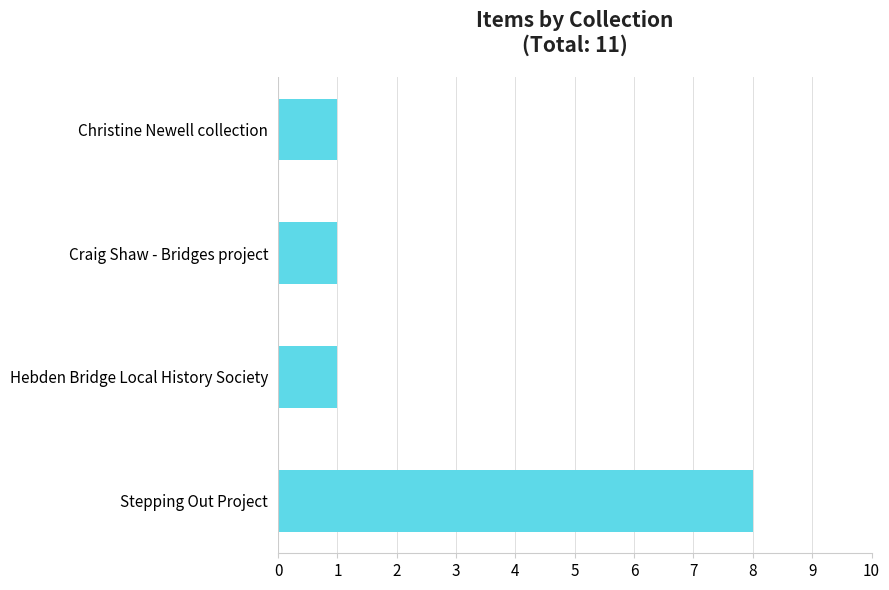

What is the change in value from Stepping Out Project to Hebden Bridge Local History Society?

-7